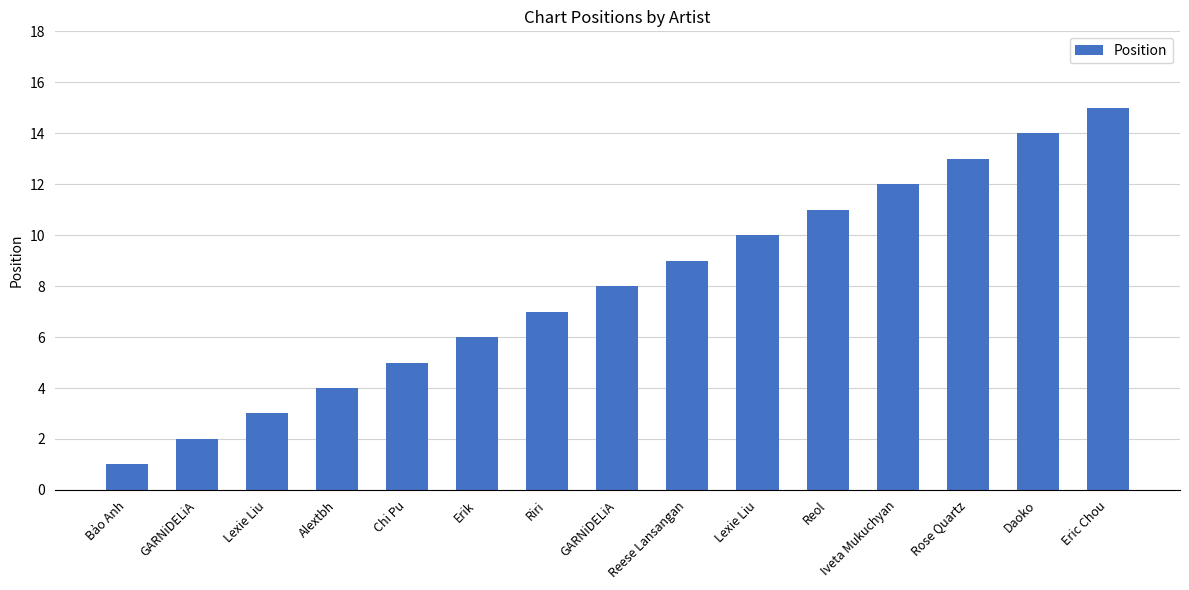

How many bars are there in total?

15